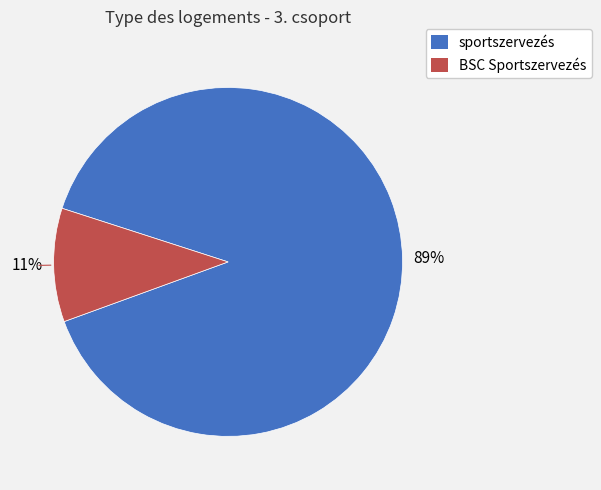

Between sportszervezés and BSC Sportszervezés, which is larger?

sportszervezés